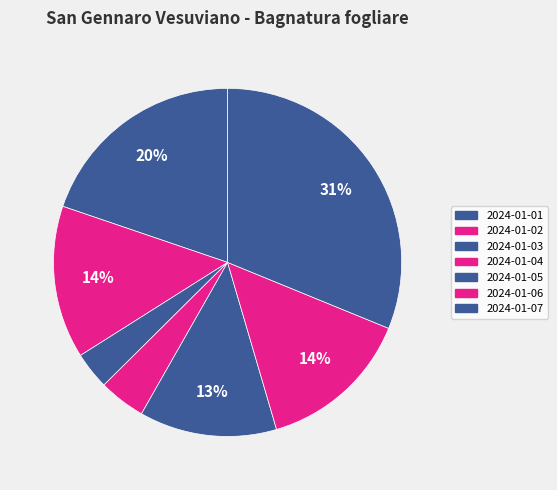

Count the number of slices in the pie.

7